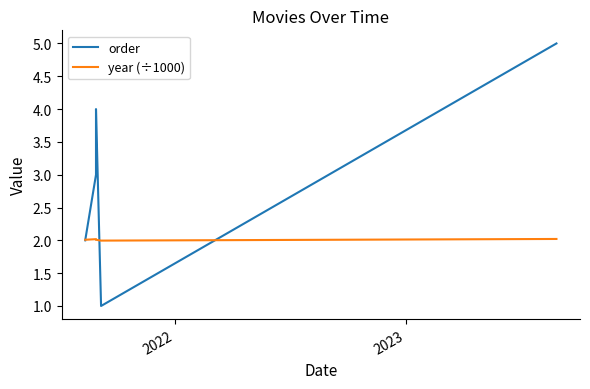

Which series ends up on top after the final intersection of order and year (÷1000)?

order